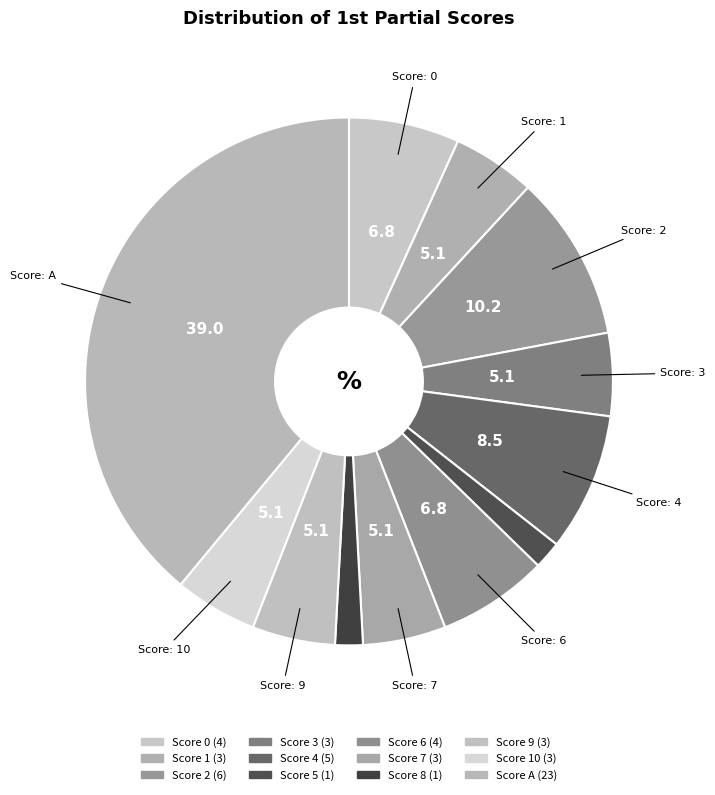

How many slices are in this pie chart?

12